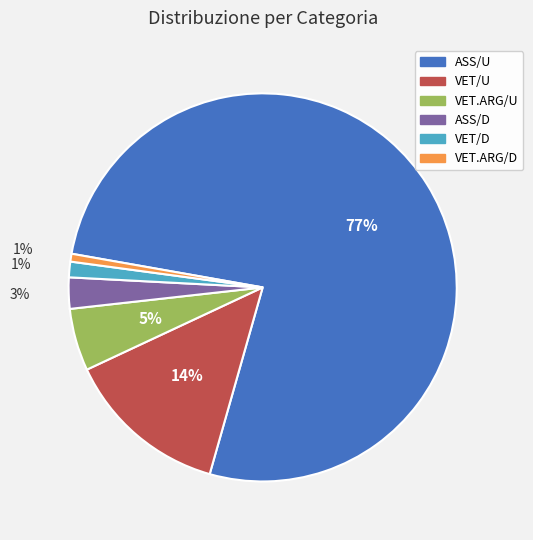

To the nearest percent, what is the difference between the ASS/D and VET.ARG/D slice percentages?

2%